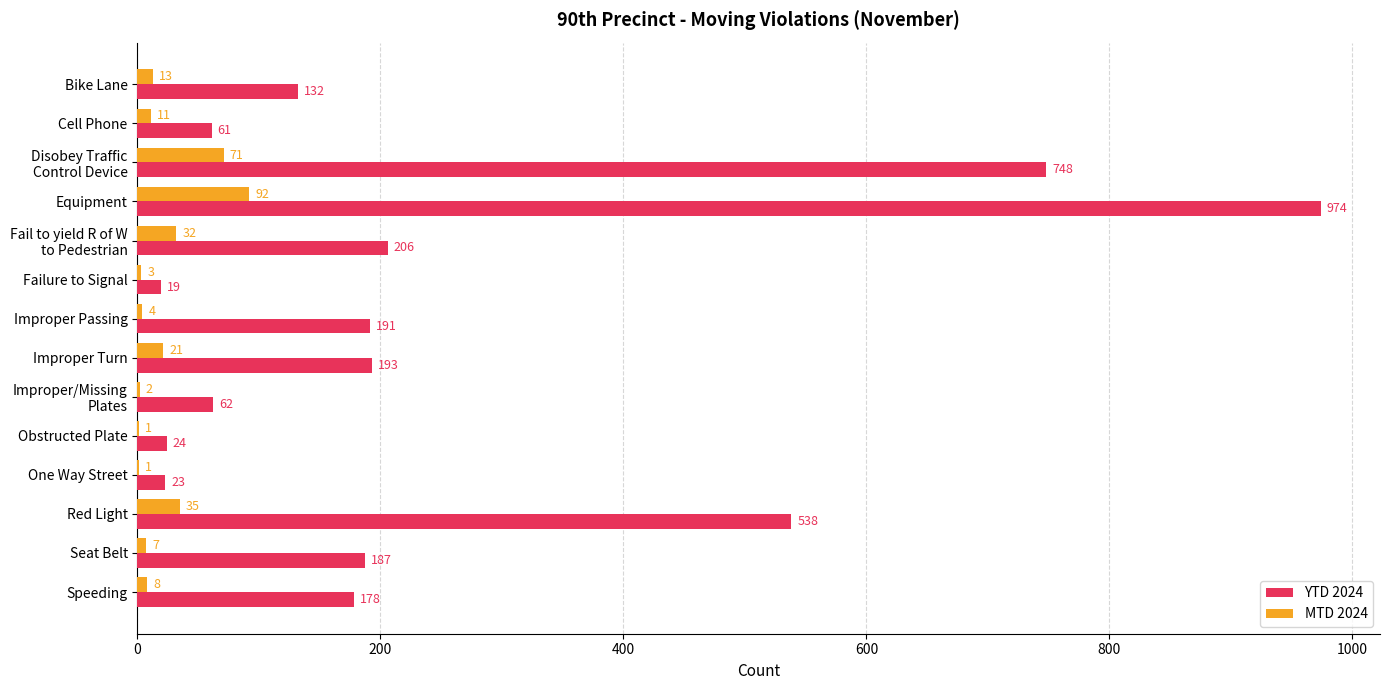

What is the sum of the MTD 2024 values at Seat Belt and Improper Passing?

11